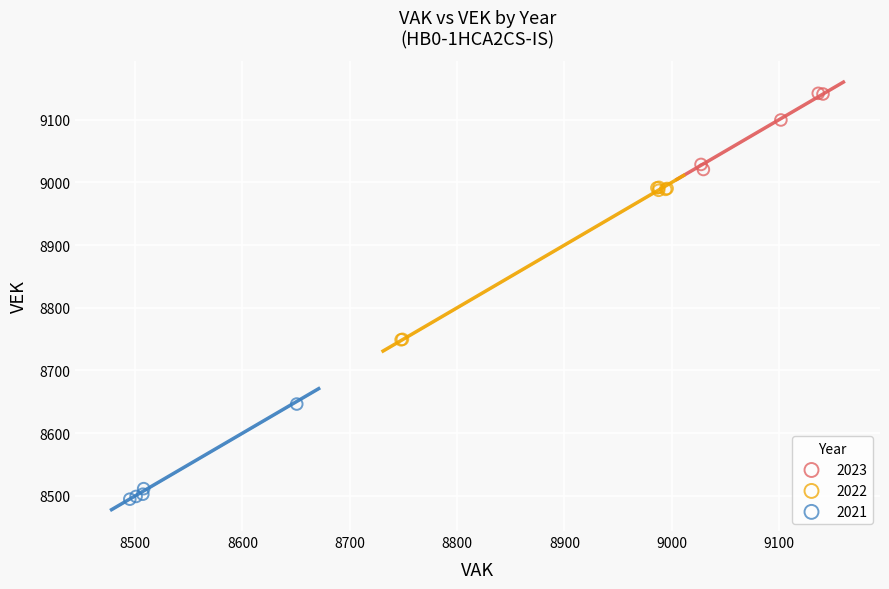

Which series contains the lowest Y value?

2021